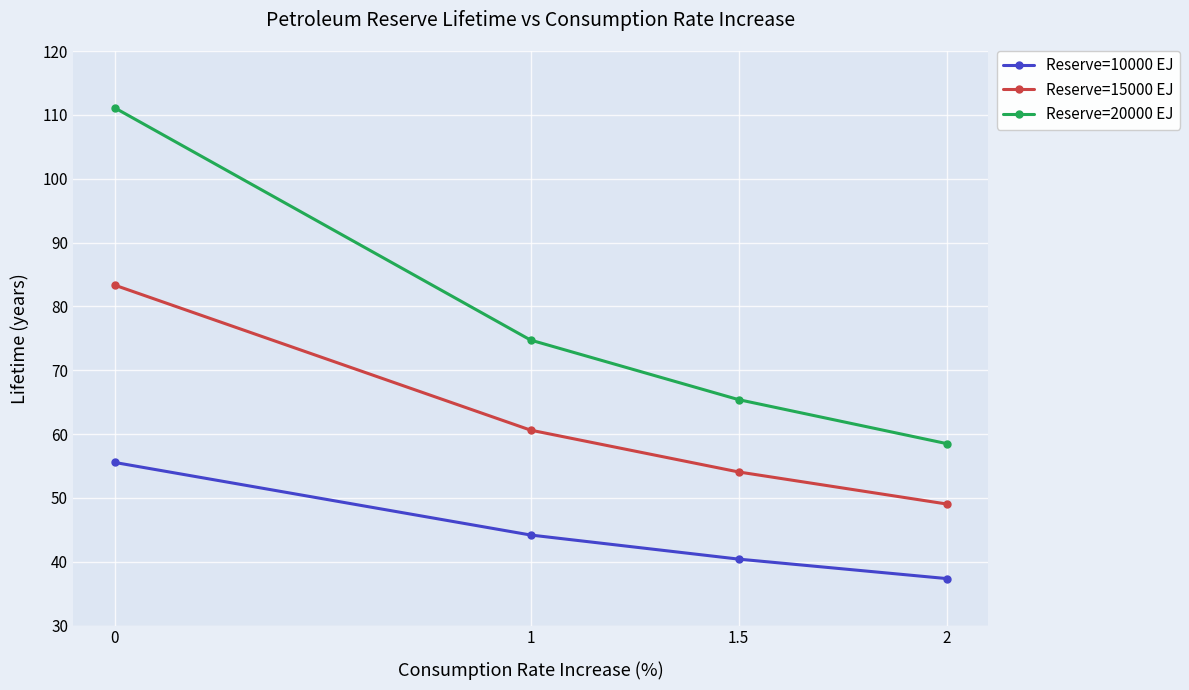

What is the difference between the highest and lowest values at 2?

21.1